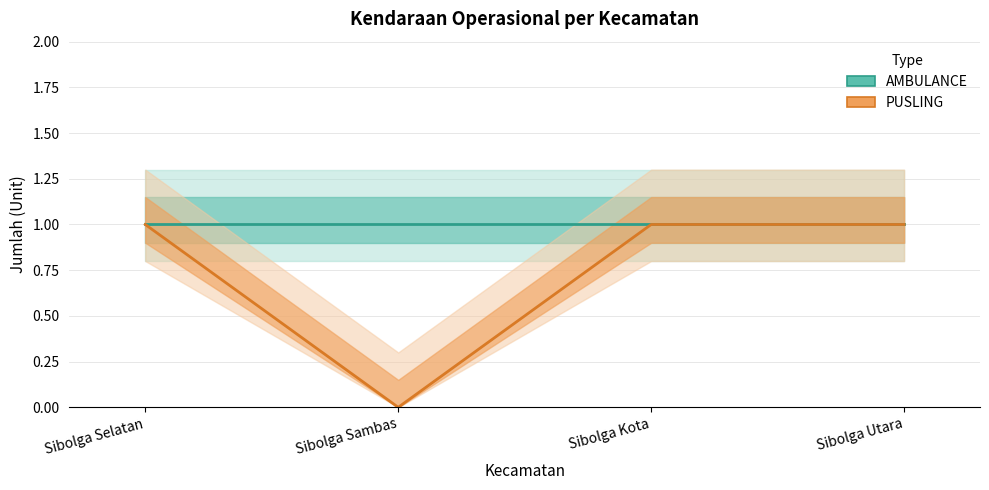

What are all the series names shown in the legend?

AMBULANCE, PUSLING